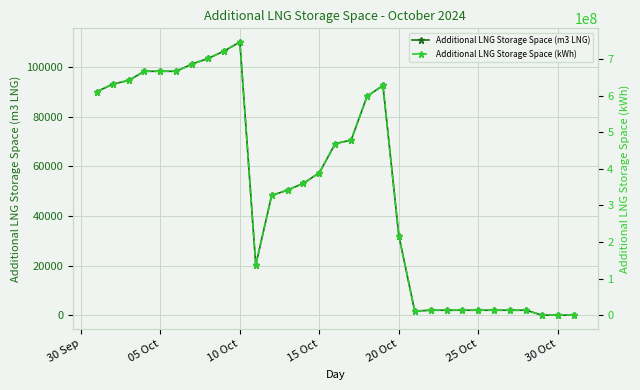

Which category has the highest value in the Additional LNG Storage Space (m3 LNG) series?

10 Oct